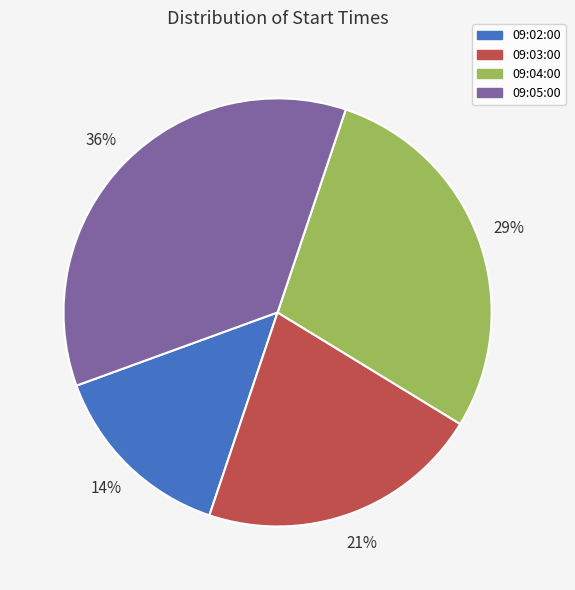

To the nearest percent, what is the average slice percentage?

25%